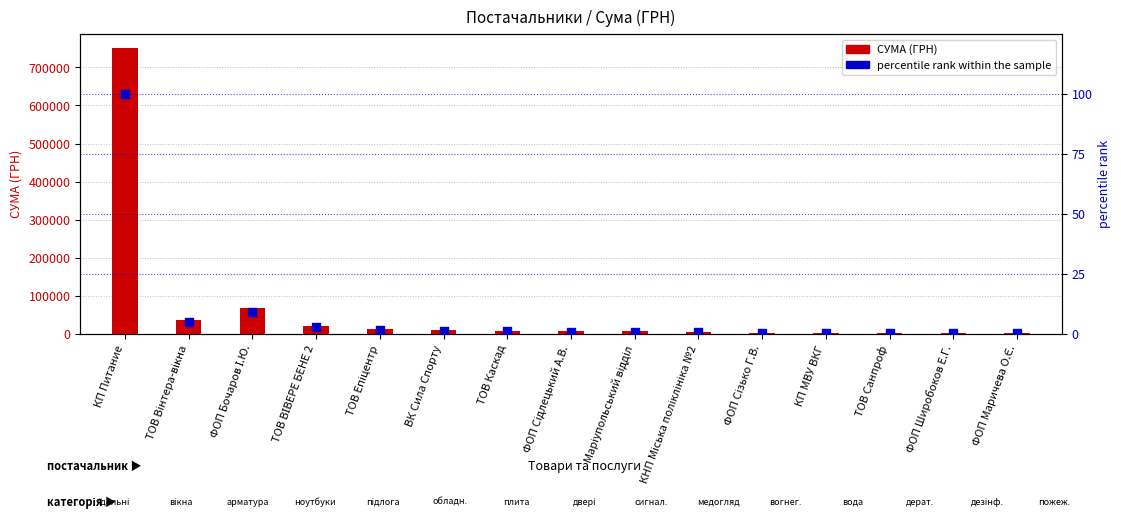

At which category is the sum across all series the highest?

КП Питание